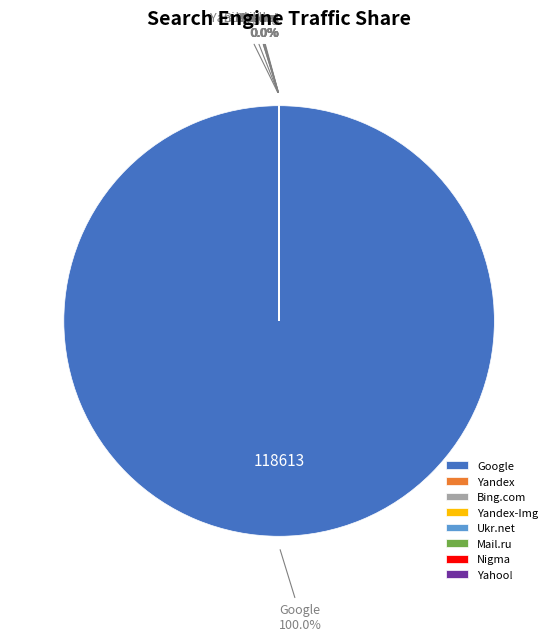

Which slice is the largest?

Google